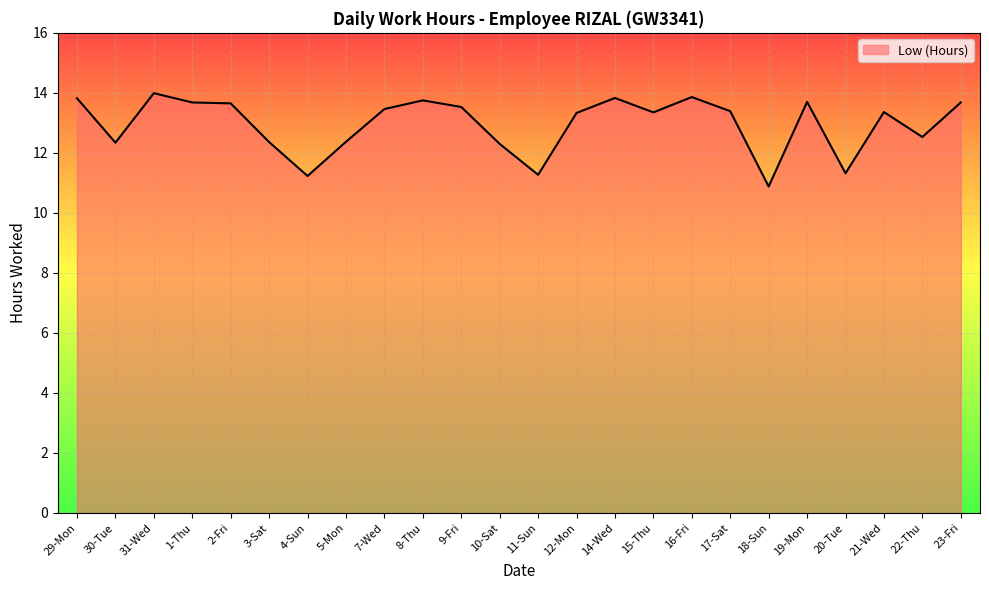

How many lines are shown in the chart?

1